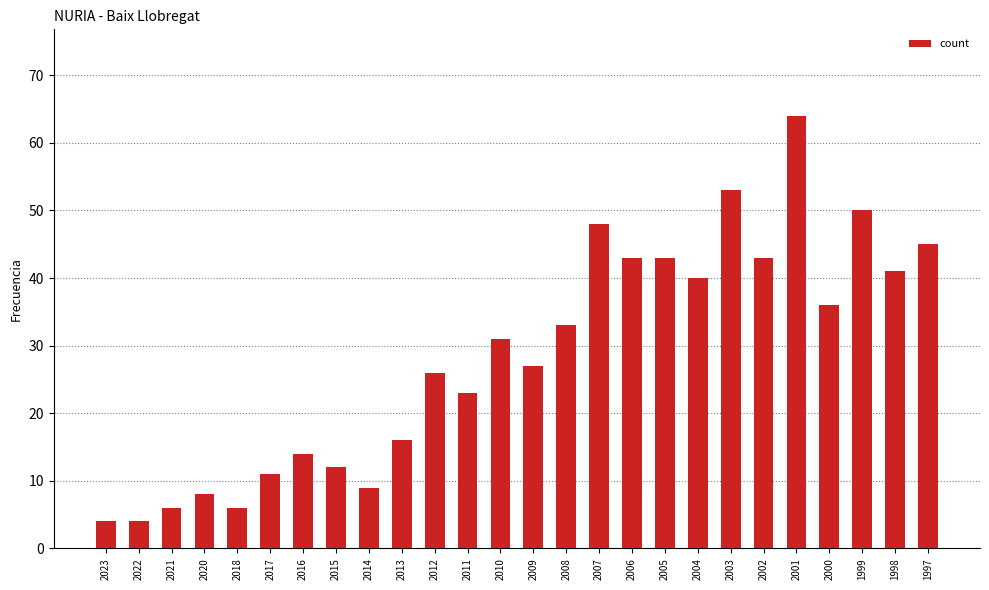

What is the minimum value shown in the chart?

4